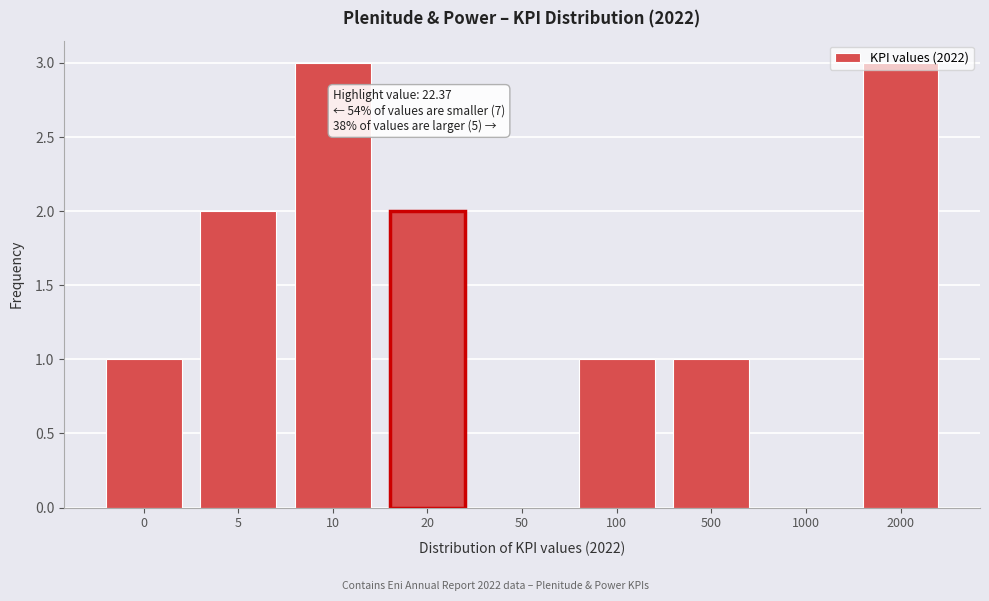

What is the maximum value shown in the chart?

3